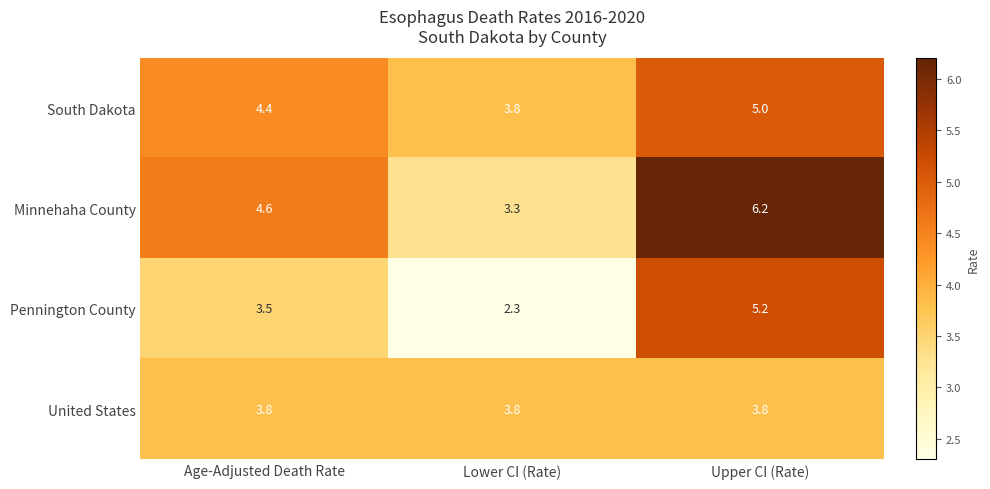

What is the sum of all United States values?

11.4